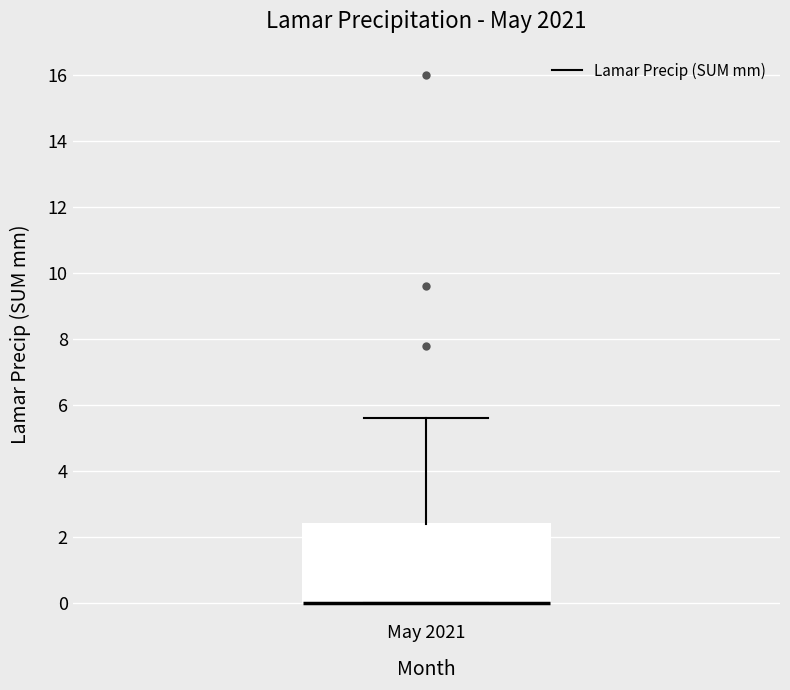

Where does the upper whisker of the box for May 2021 end on the y-axis? The values are not printed on the chart, so give them approximately, as read against the axis.

5.6